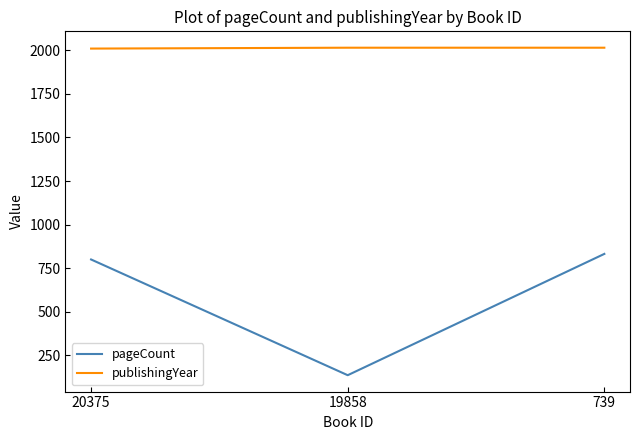

What is the minimum value for publishingYear?

2010